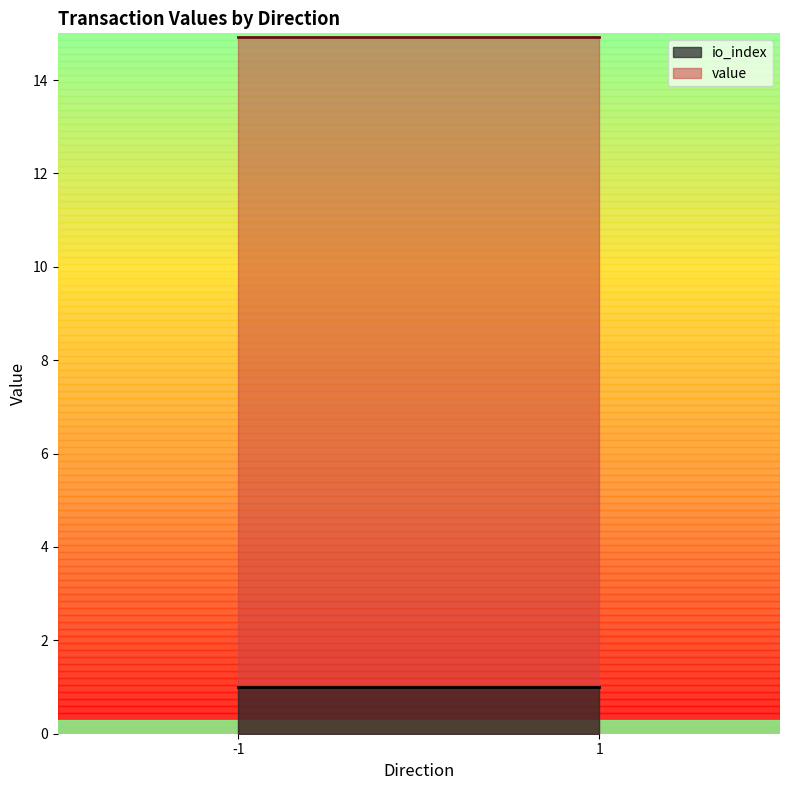

True or false: io_index has more than 1 points higher than both neighbors.

False